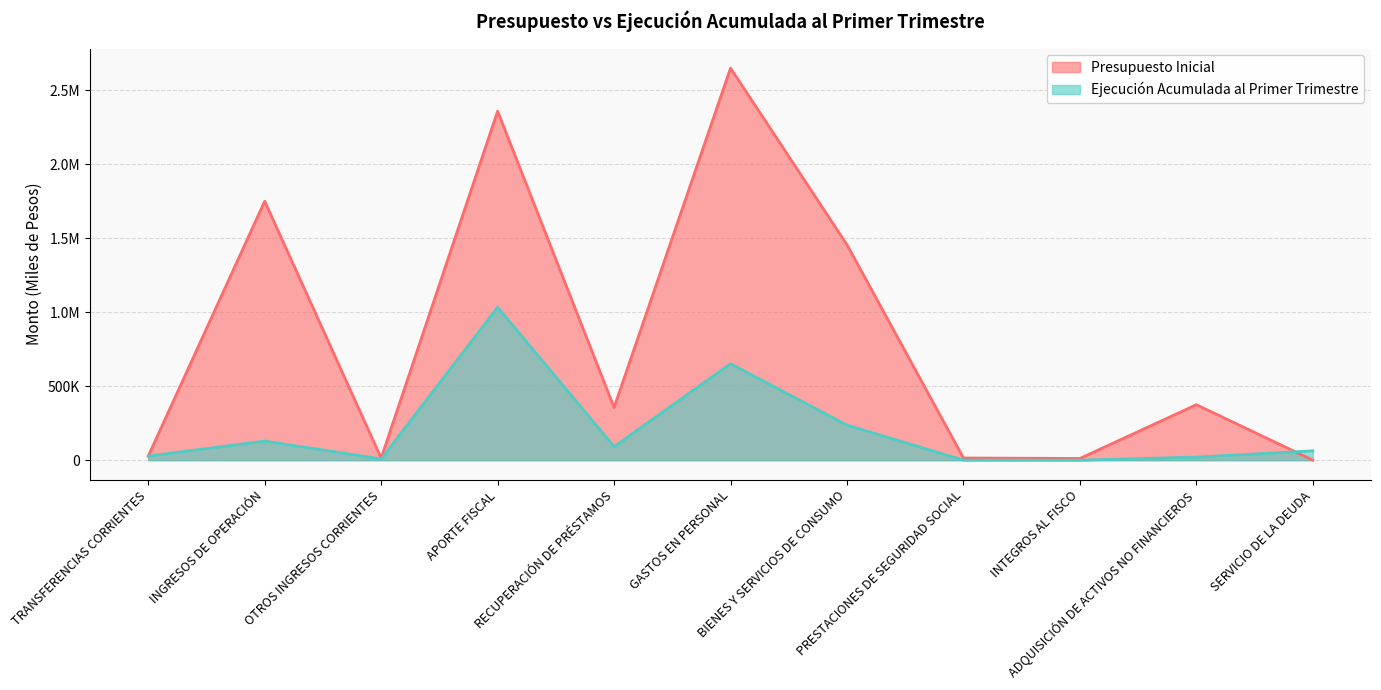

What is the difference between the Ejecución Acumulada al Primer Trimestre values at INGRESOS DE OPERACIÓN and BIENES Y SERVICIOS DE CONSUMO?

107728